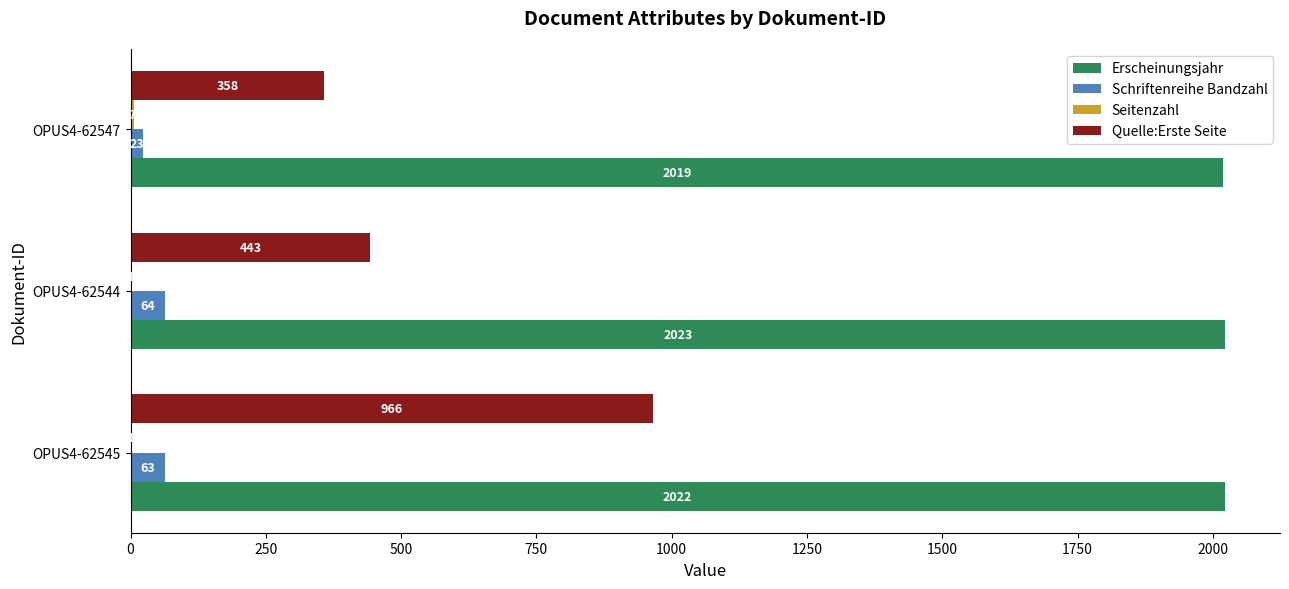

The value of Erscheinungsjahr at OPUS4-62547 is 2019. True or false?

True